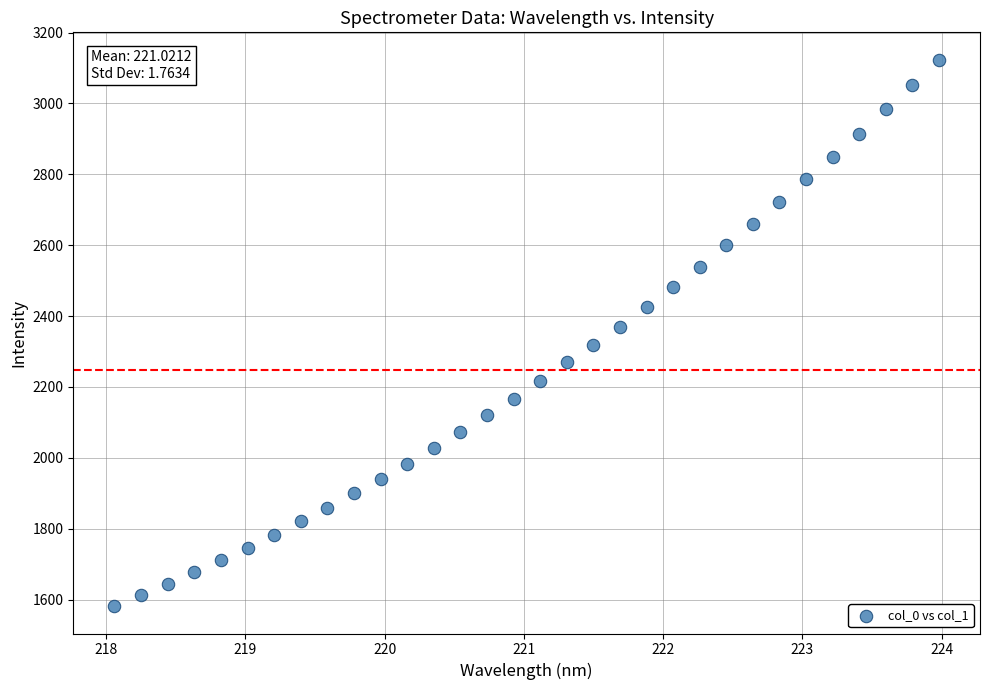

What is the range of Y values (max minus min)?

1542.5